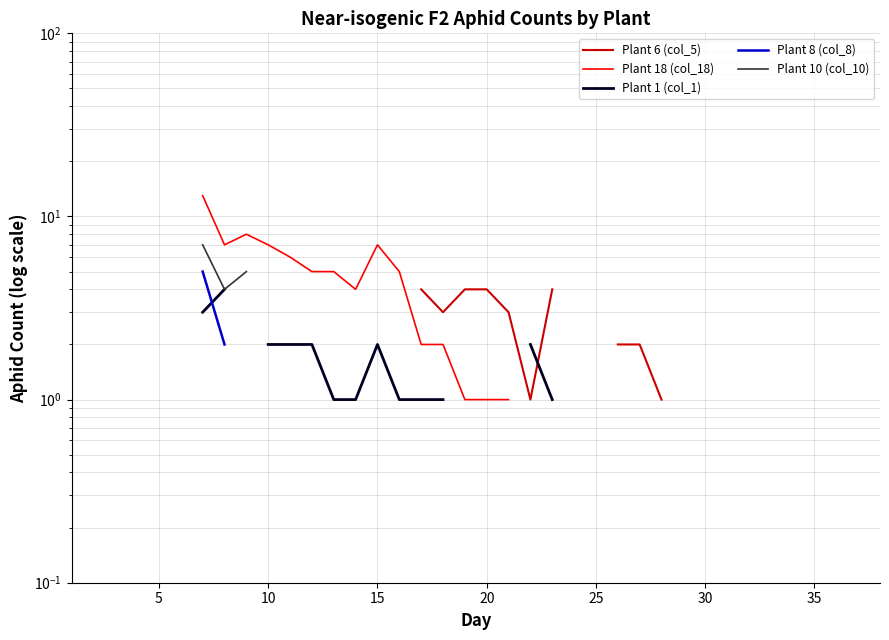

What is the label of the 36th point from the left?

35